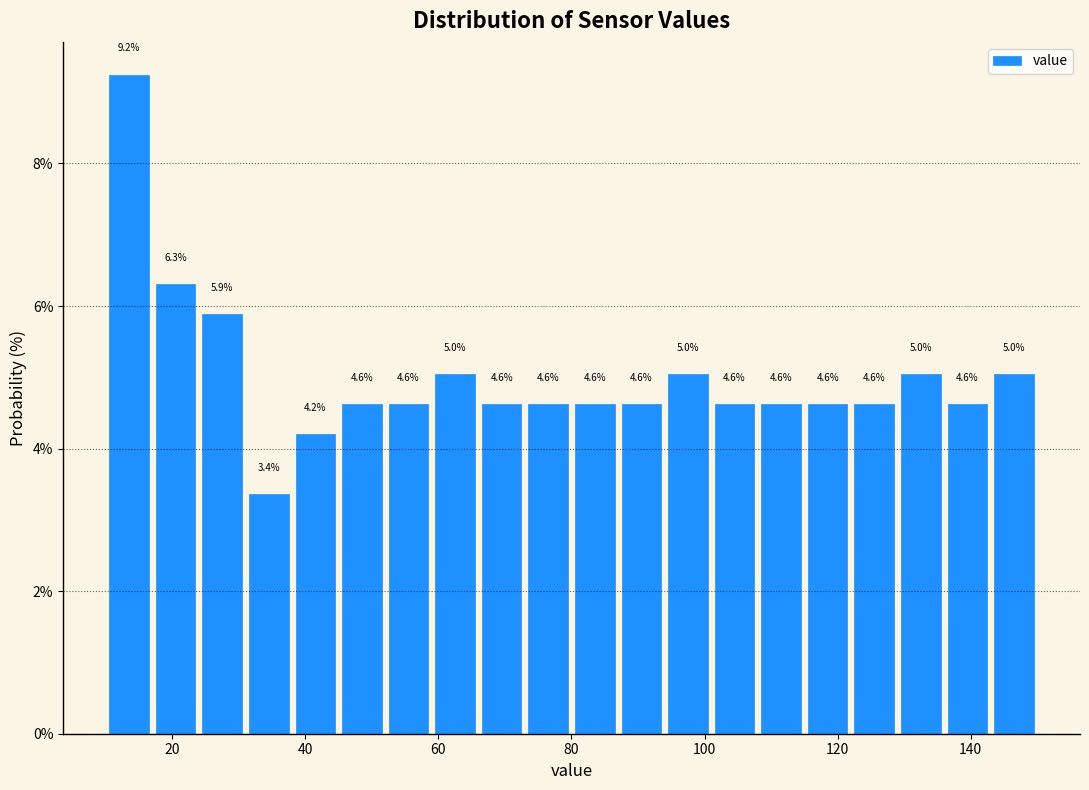

Around what value on the x-axis is the tallest bar? Give the approximate position of its centre, as read against the axis.

14